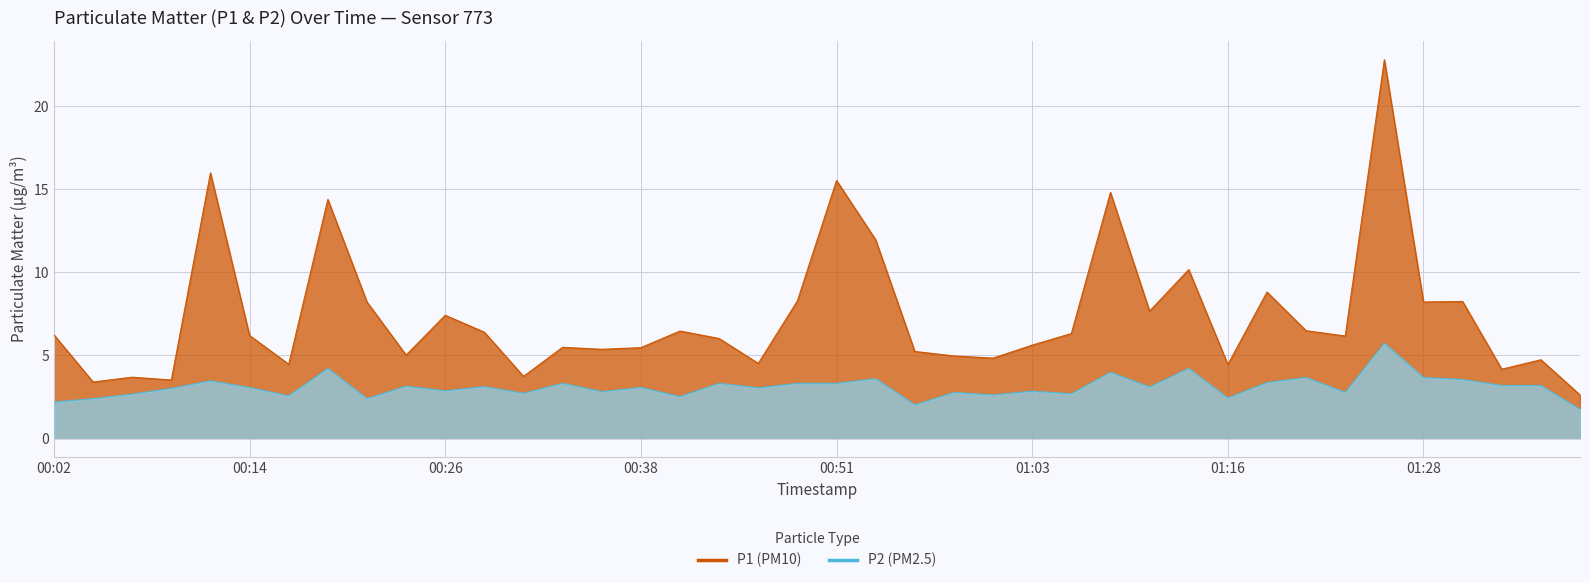

What is the minimum value shown in the chart?

1.7